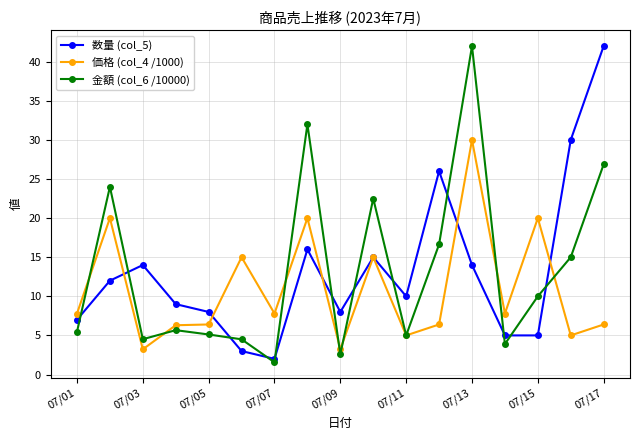

What is the value of the 金額 (col_6 /10000) point at the 15th from the left?

10.0